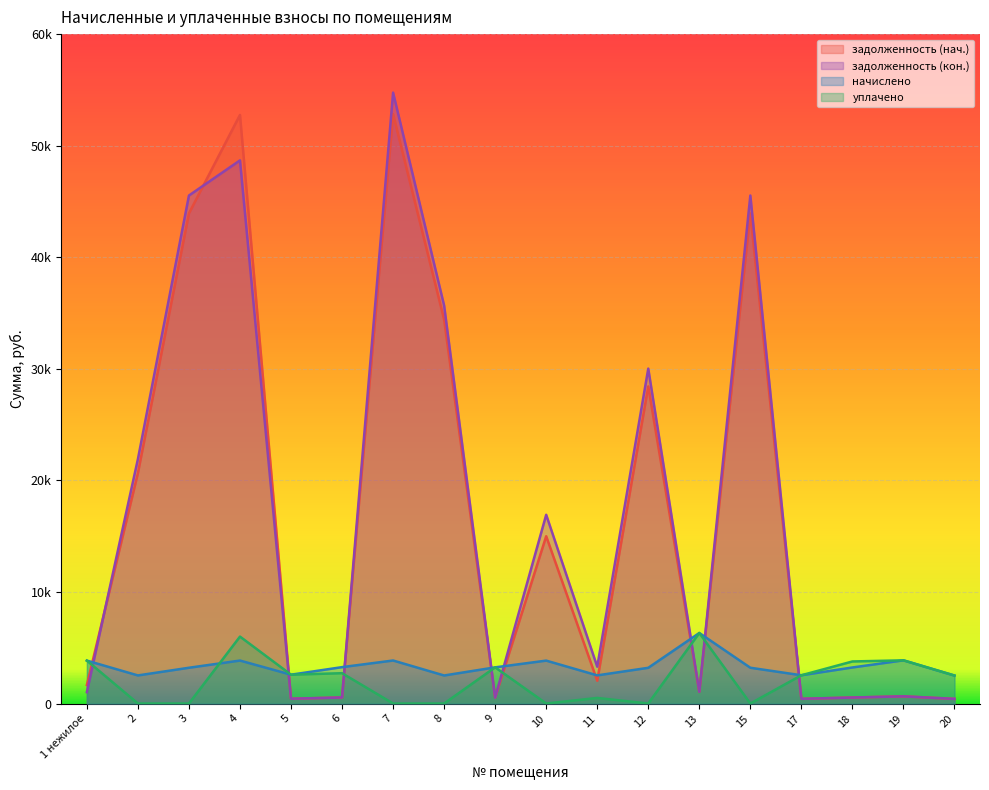

What position from the left is 2?

2